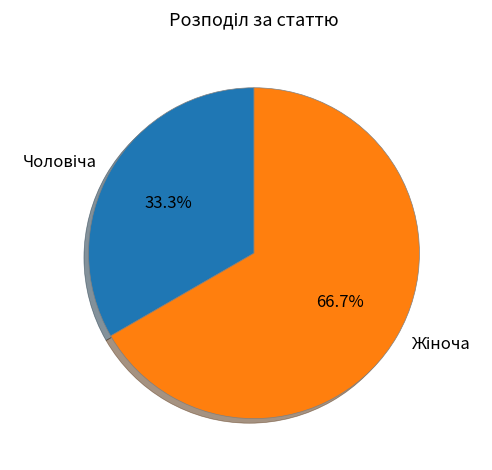

Is there a majority slice in this chart?

Yes